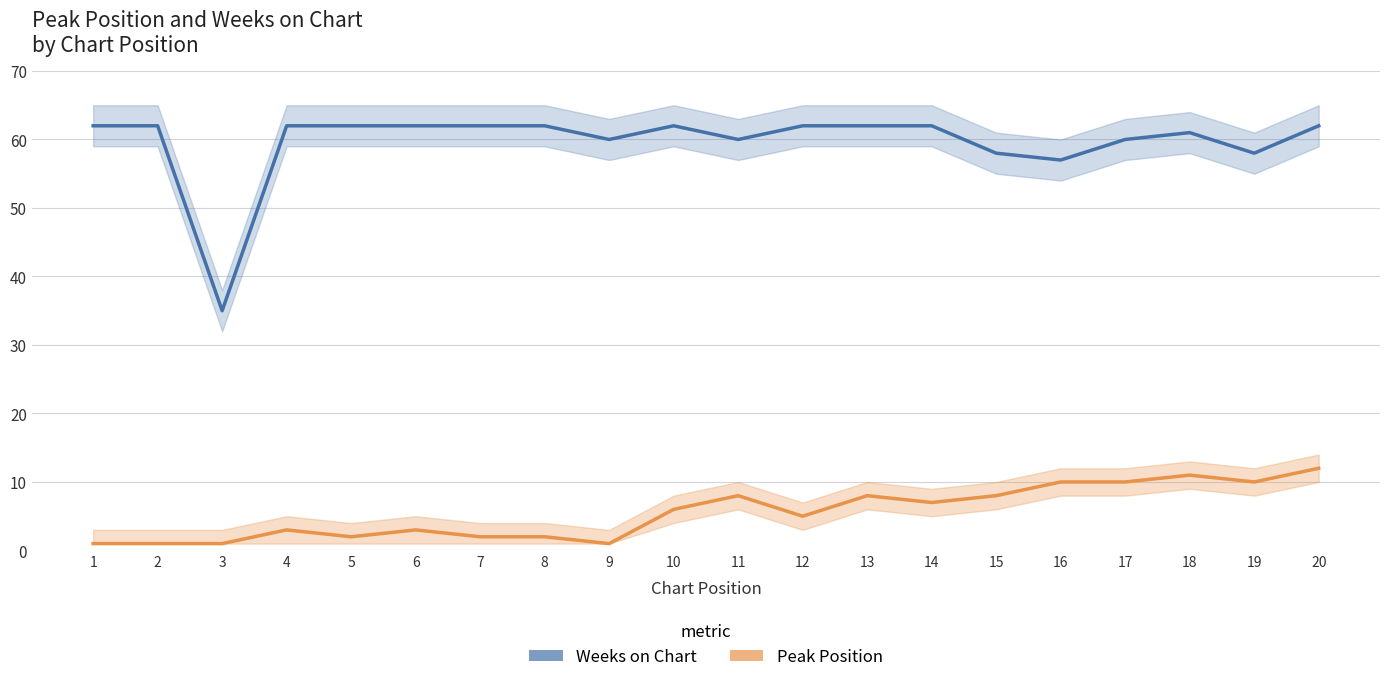

At how many categories does at least one series exceed 4?

20